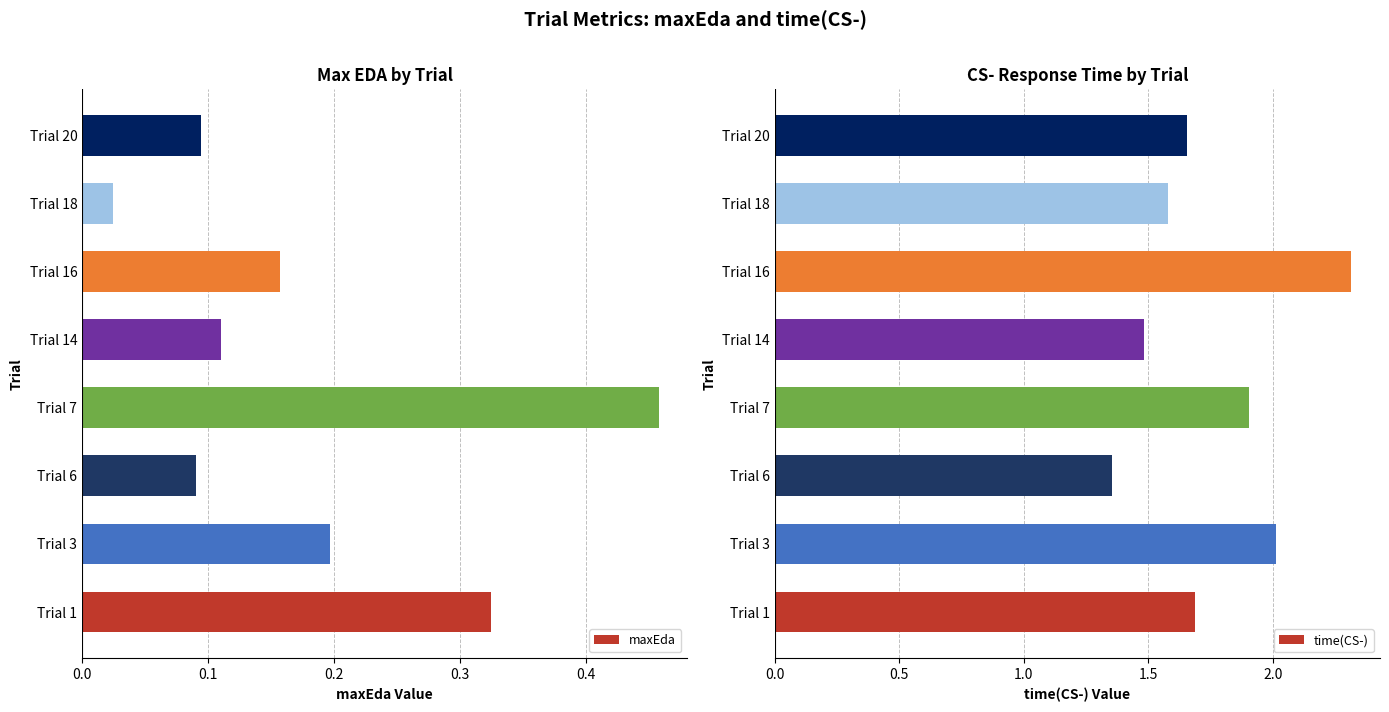

At which label does maxEda reach its minimum?

Trial 18